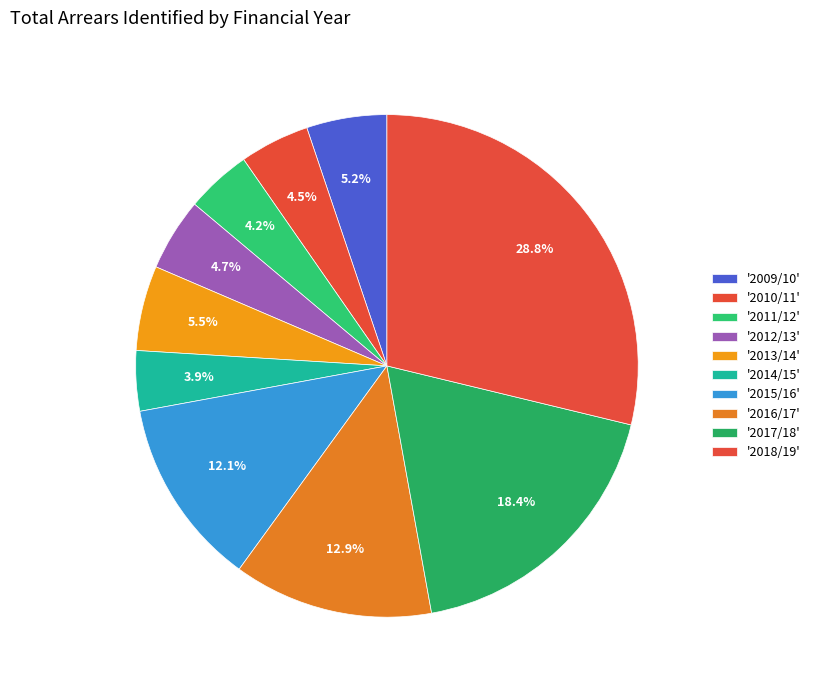

Count the number of slices in the pie.

10